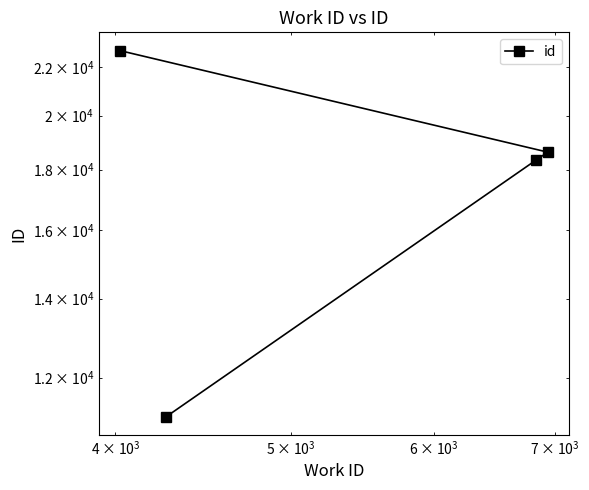

Is it true that the value at 100000 is 32924?

False